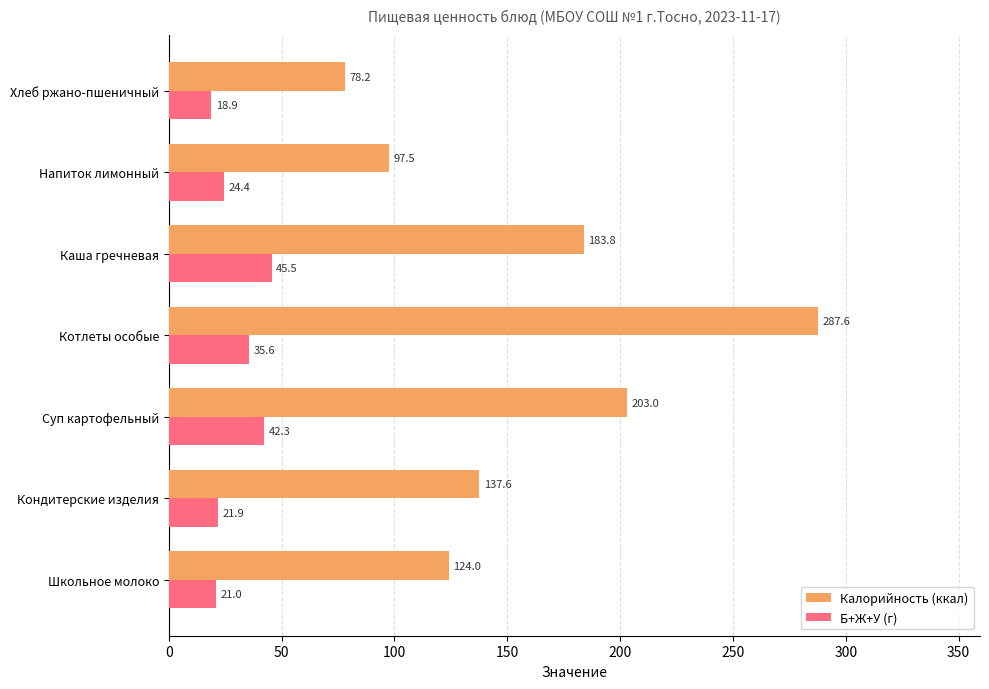

Where is Б+Ж+У (г) nearest to the value 32?

Котлеты особые